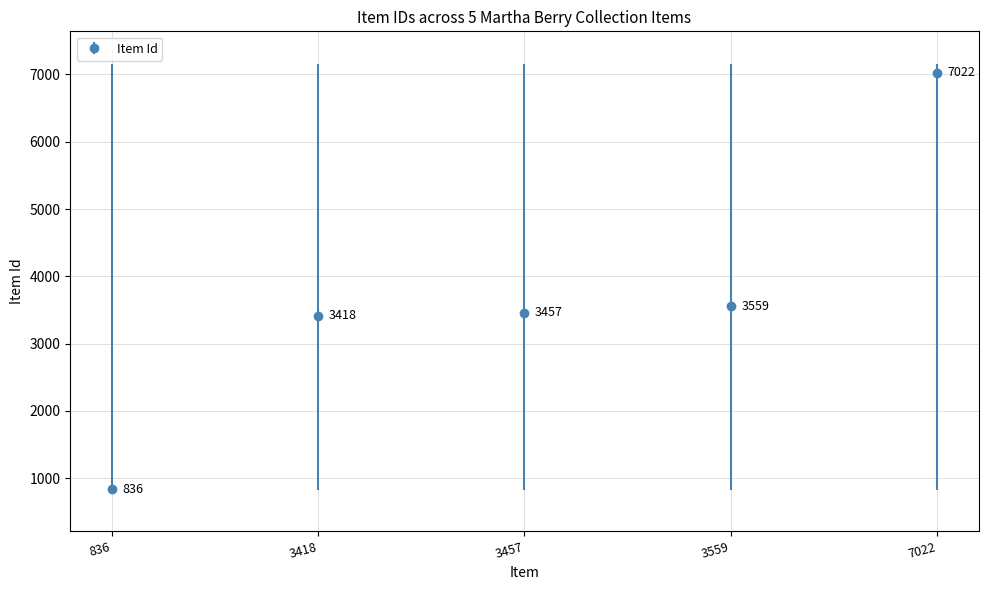

What is the value of the 2nd point from the left?

3418